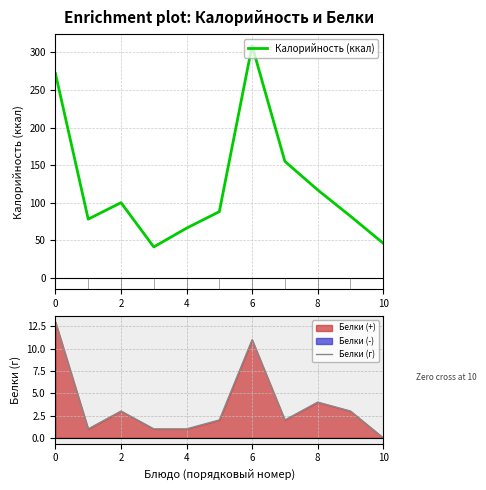

Where is the first local maximum for Калорийность (ккал)?

2